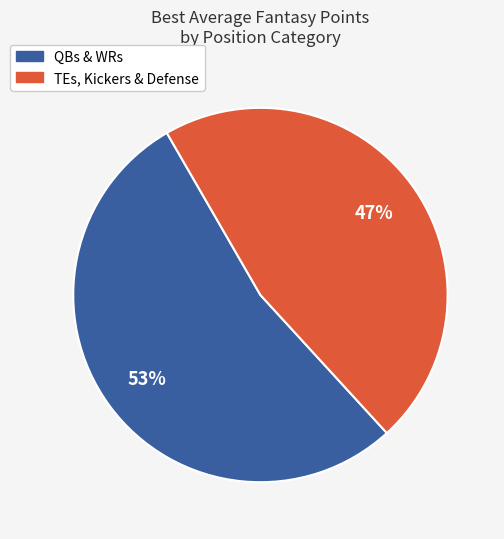

Is there any slice that represents more than half of the pie?

Yes